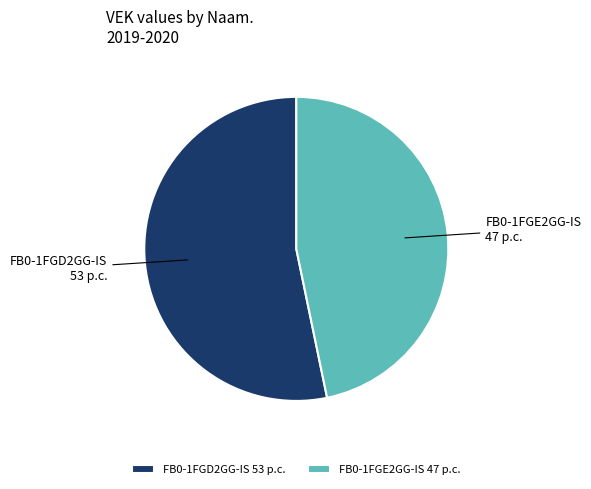

Combined, do FB0-1FGD2GG-IS and FB0-1FGE2GG-IS account for over 50%?

Yes